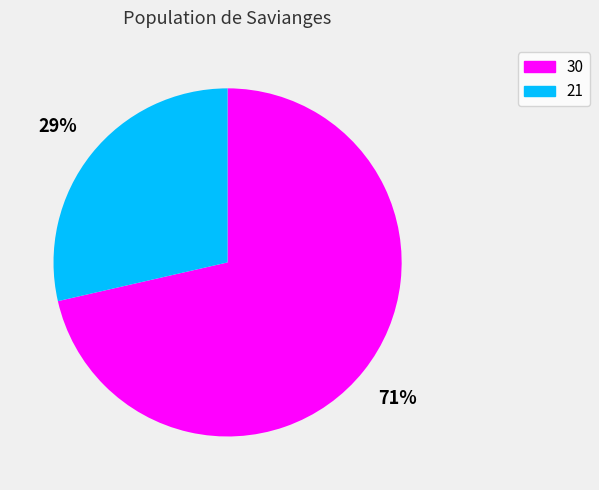

True or false: 30 accounts for 71% of the total.

True